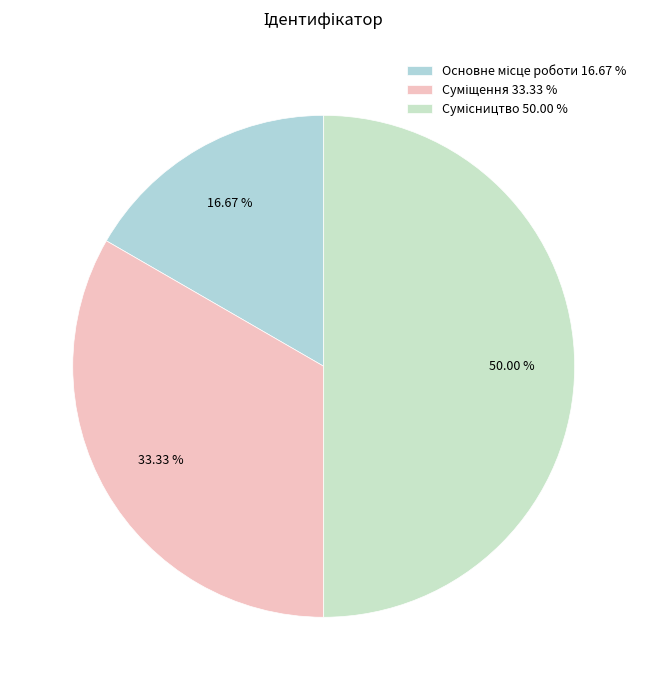

Combined, what portion of the pie is Сумісництво and Суміщення?

83.3%